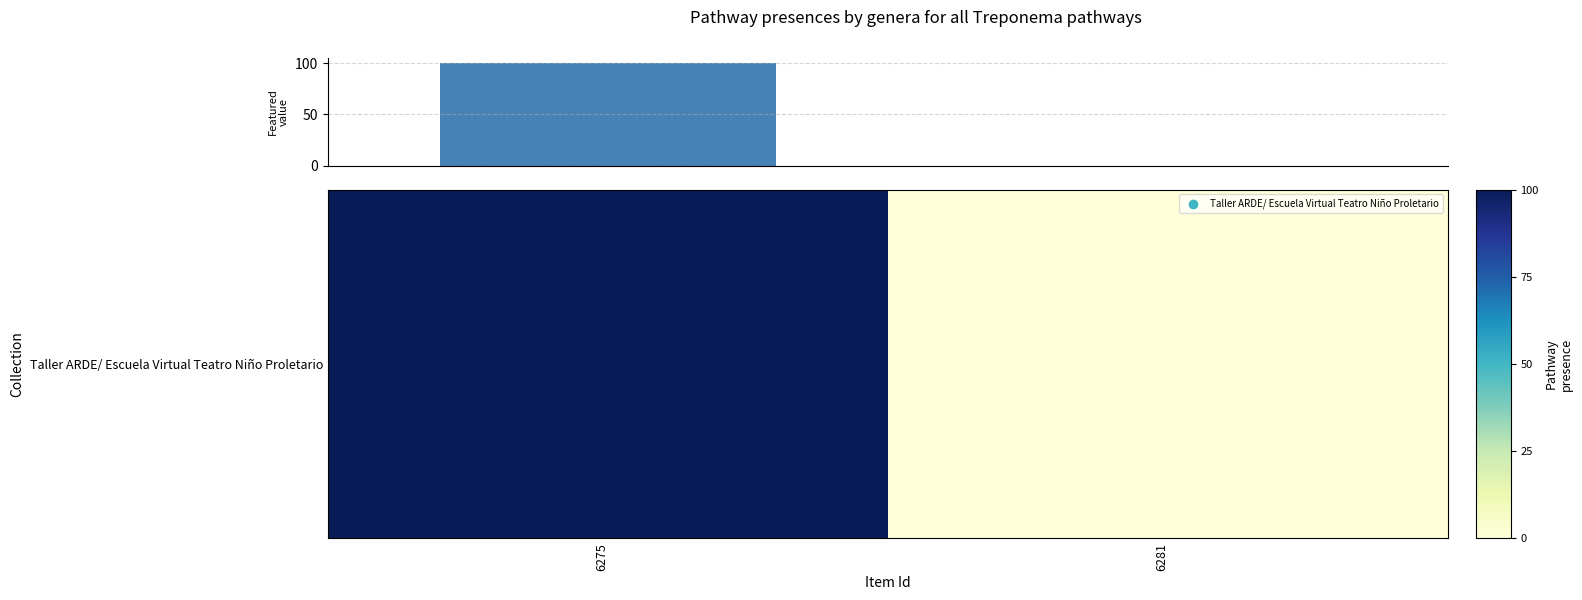

What is the sum of all values?

100